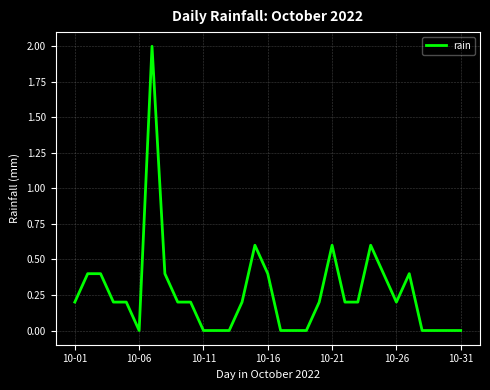

What is the maximum value shown in the chart?

2.0